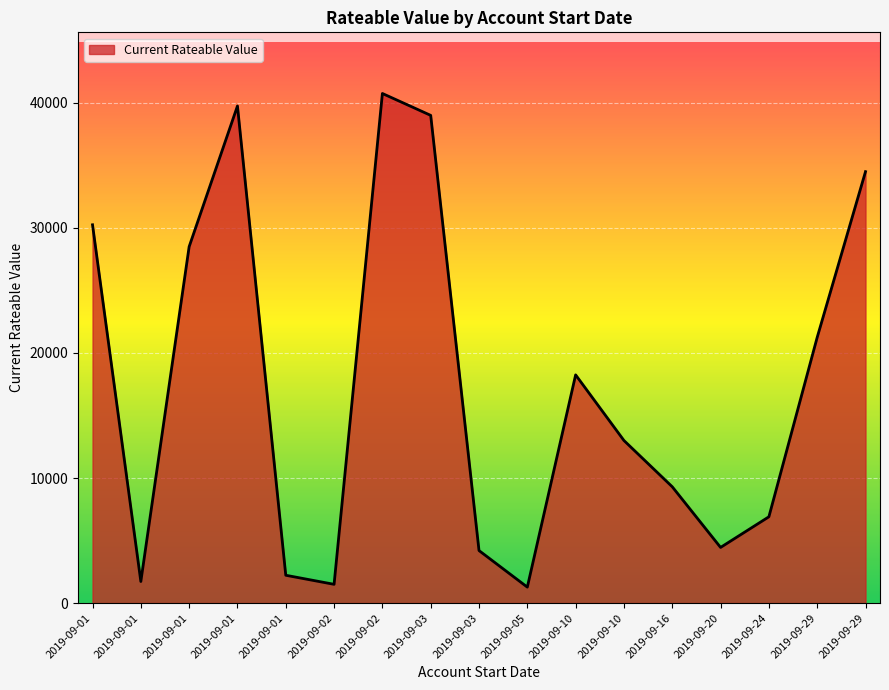

List the labels in order of value, smallest first.

2019-09-05, 2019-09-02, 2019-09-01, 2019-09-01, 2019-09-03, 2019-09-20, 2019-09-24, 2019-09-16, 2019-09-10, 2019-09-10, 2019-09-29, 2019-09-01, 2019-09-01, 2019-09-29, 2019-09-03, 2019-09-01, 2019-09-02